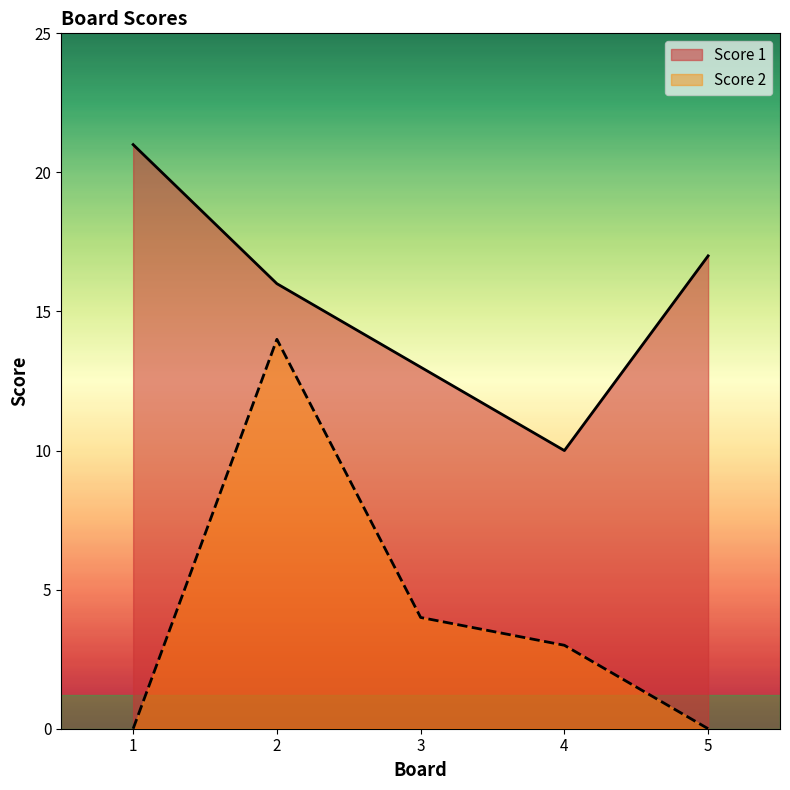

How many lines are shown in the chart?

2